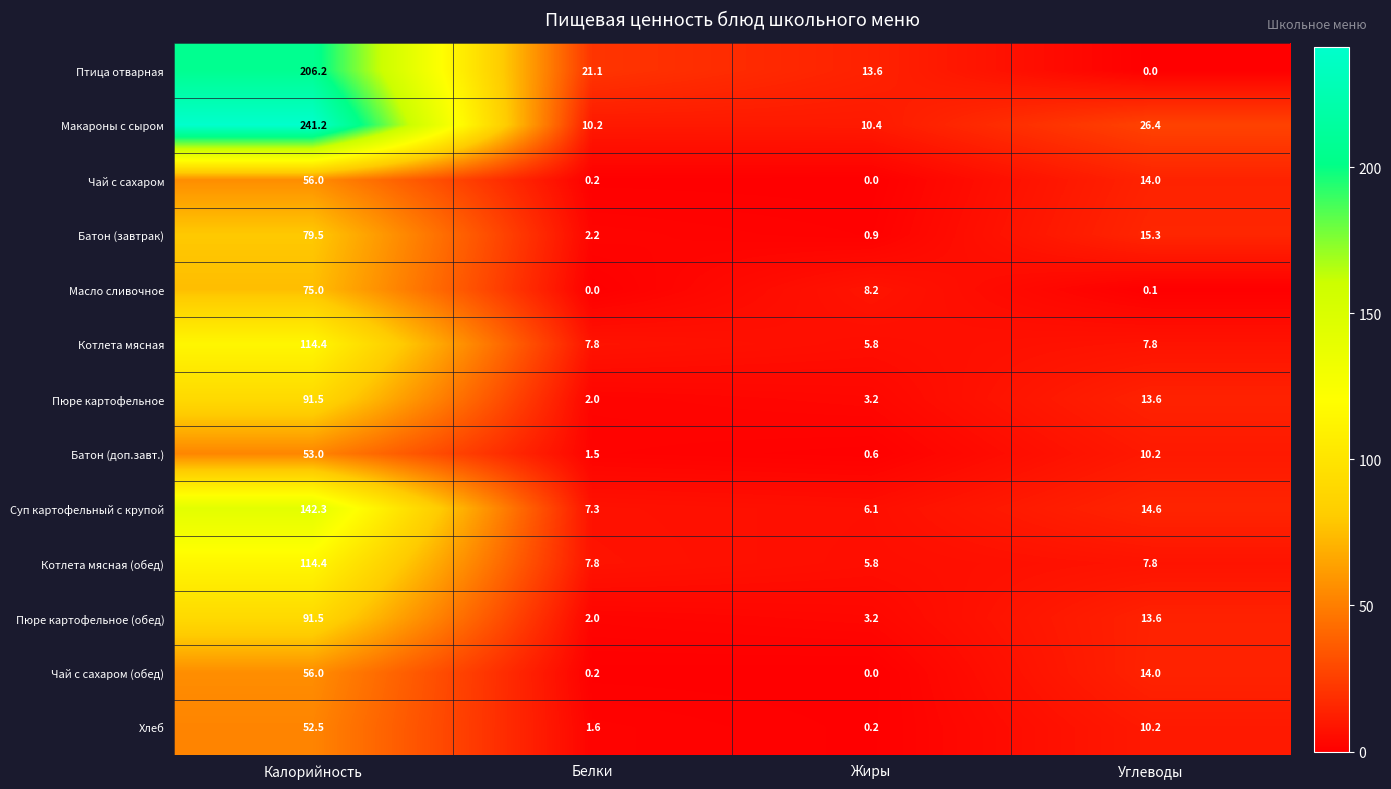

What is the total value across all series at Углеводы?

147.6